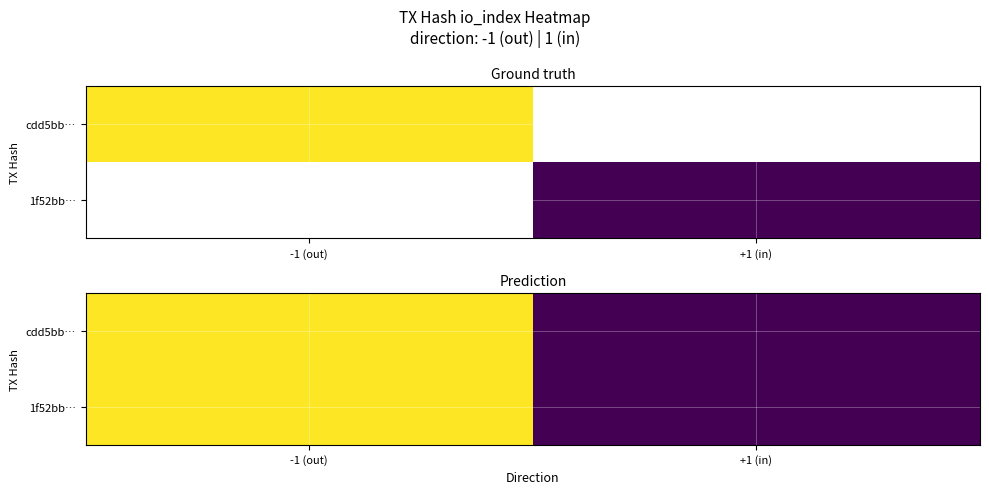

At which category is the sum across all series the highest?

-1 (out)